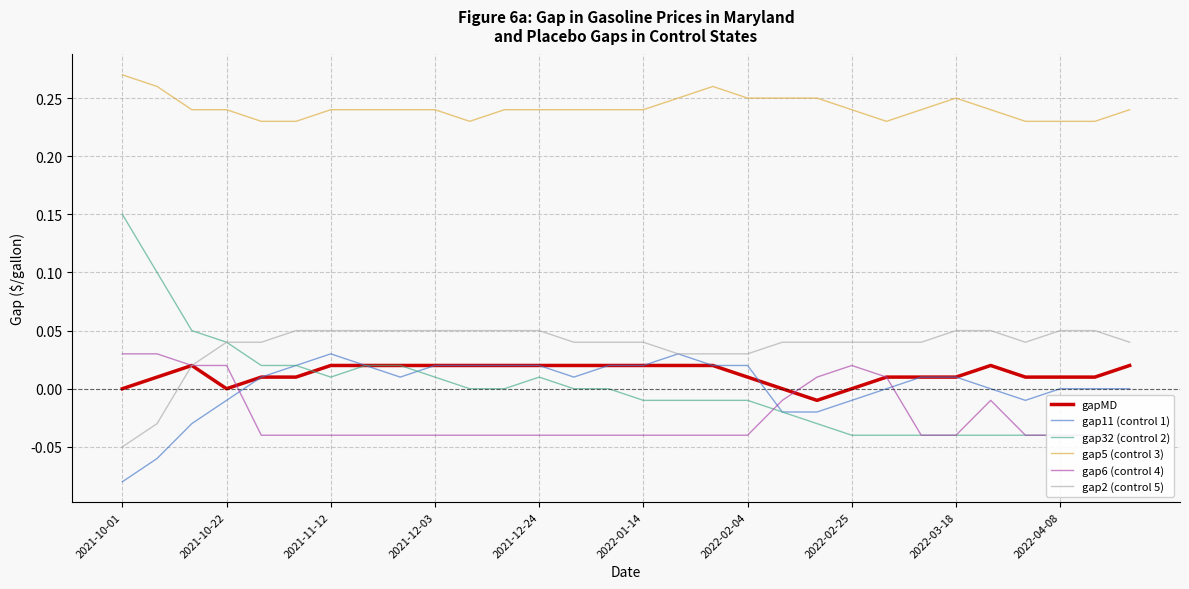

True or false: gapMD has a value of 0.0 at 2021-10-22.

True